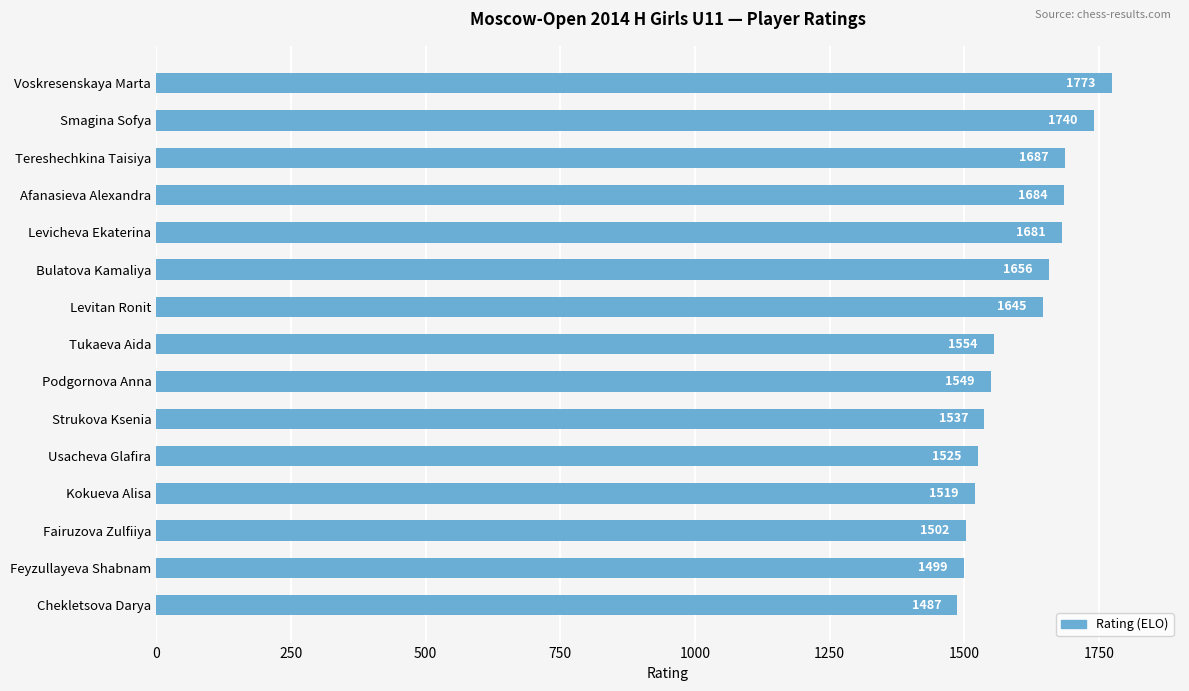

Reading bottom to top, list all the values displayed in this chart.

1487	1499	1502	1519	1525	1537	1549	1554	1645	1656	1681	1684	1687	1740	1773